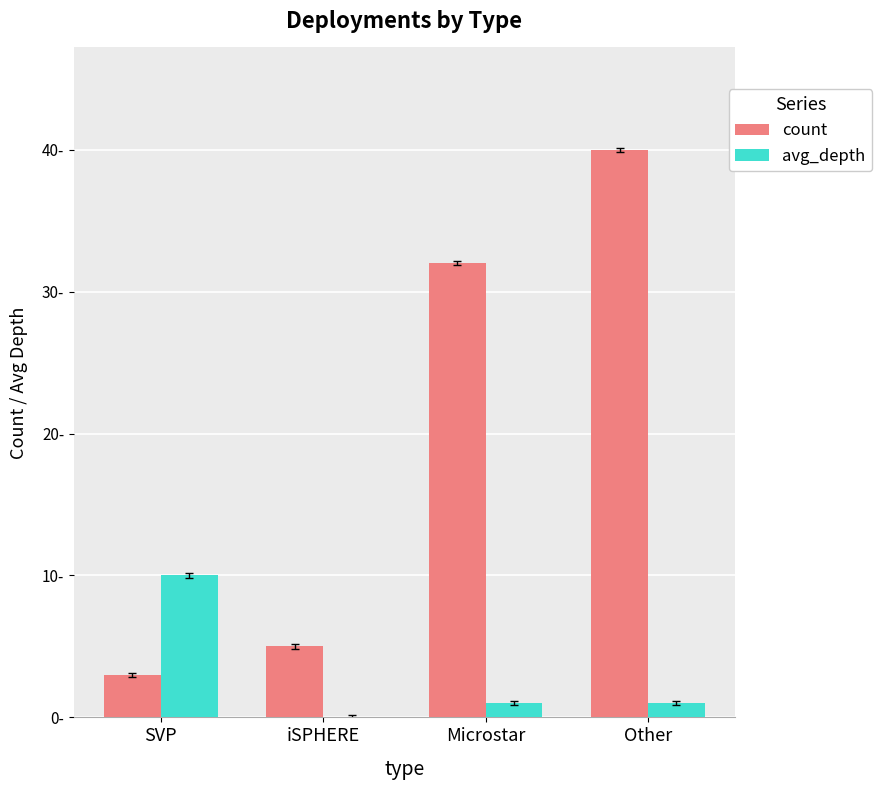

What are all the series names shown in the legend?

count, avg_depth